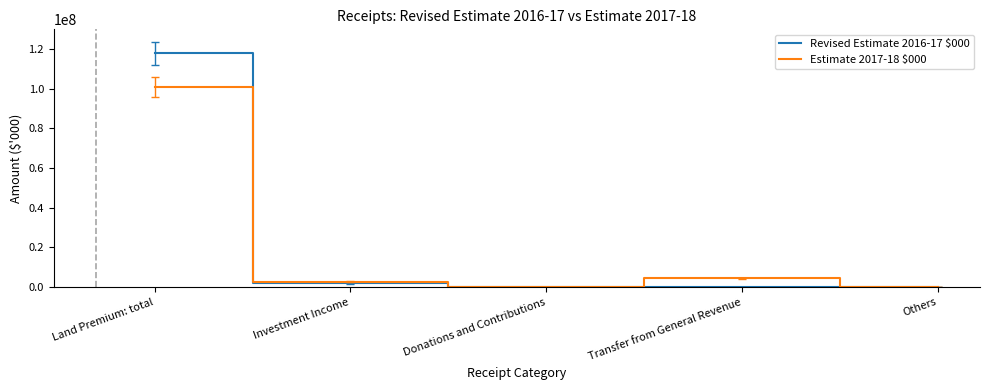

Which label corresponds to the largest value in the chart?

Land Premium: total